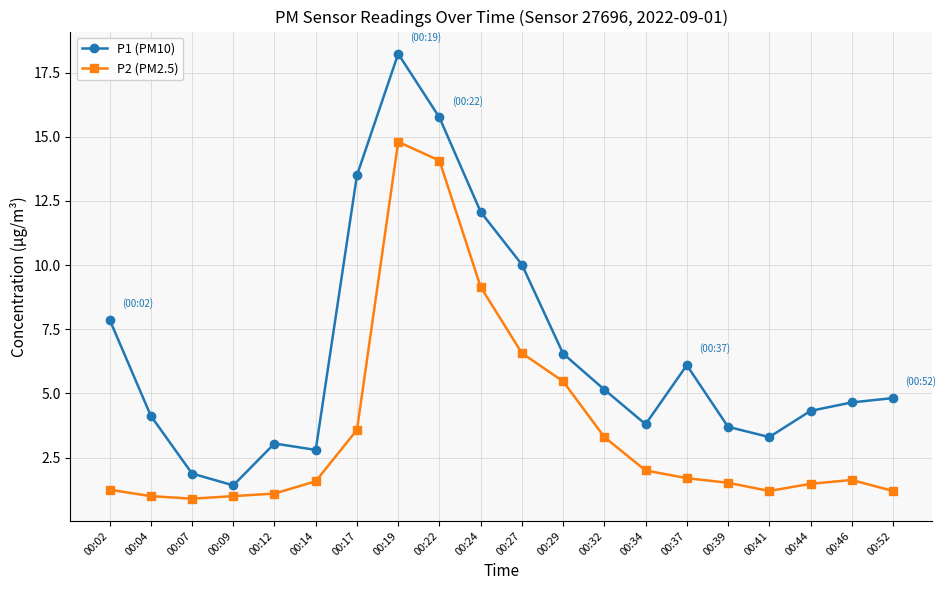

What is the value of the P1 (PM10) point at the 20th from the left?

4.8